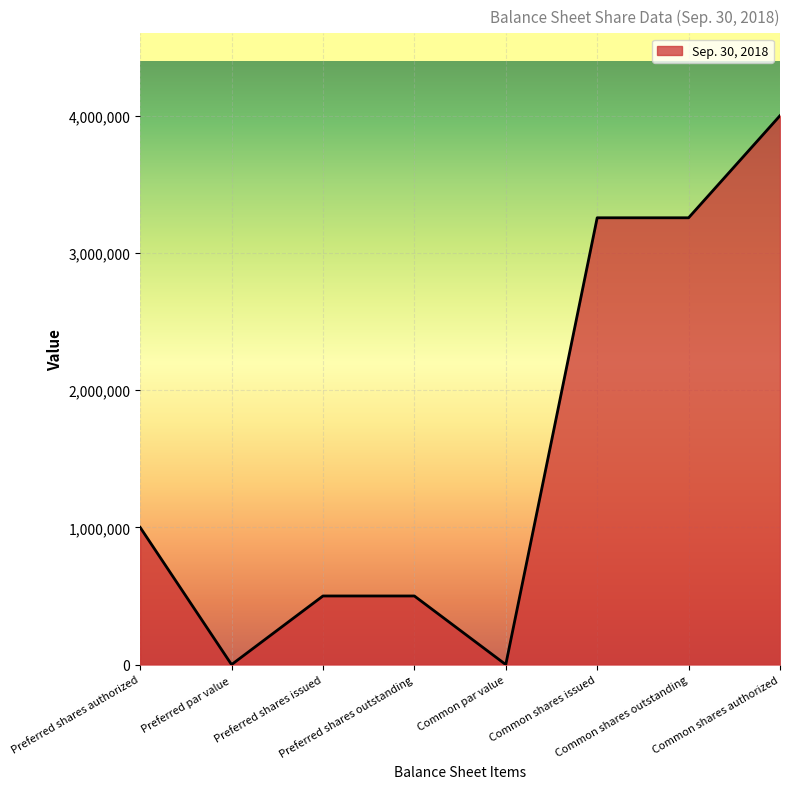

Which has a higher value, Preferred shares outstanding or Preferred shares authorized?

Preferred shares authorized